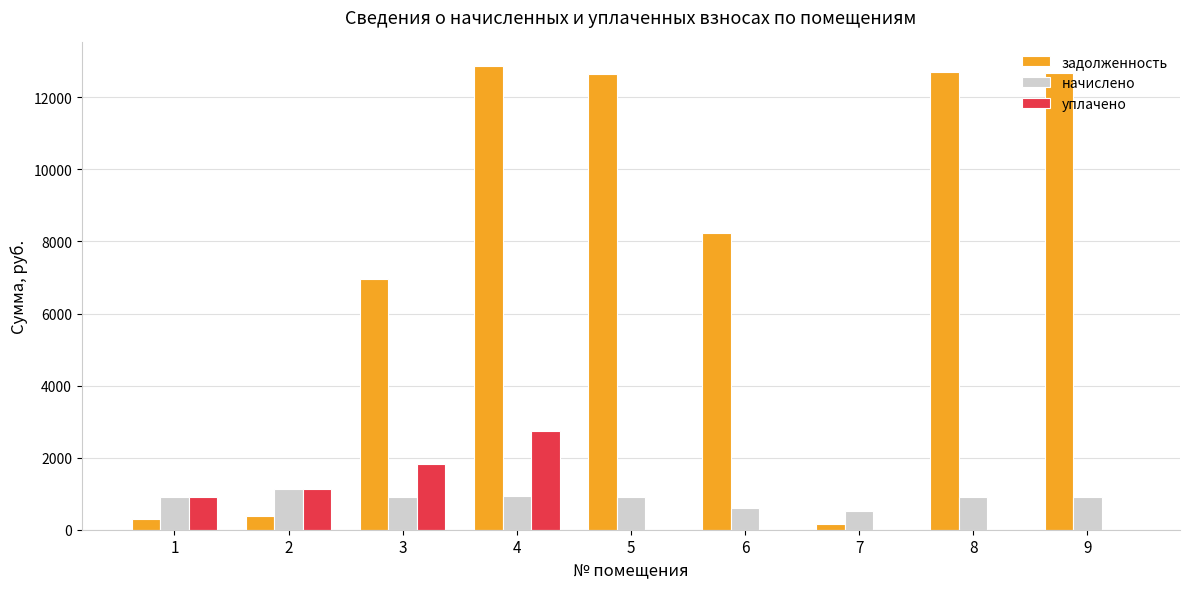

At which category is the sum across all series the highest?

4